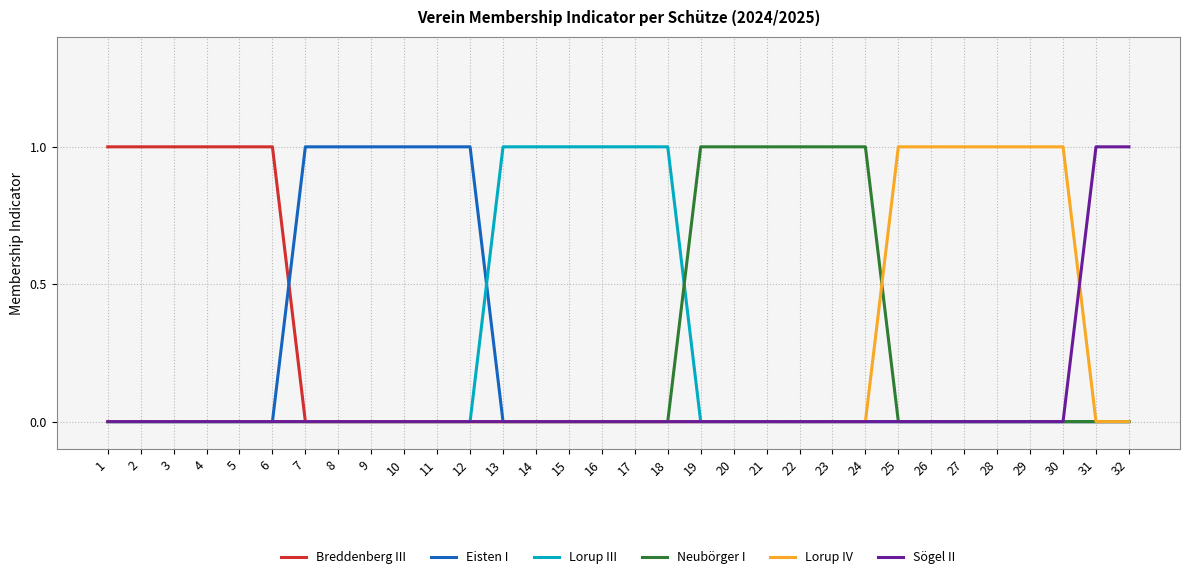

How many Neubörger I values are between 0 and 1?

32